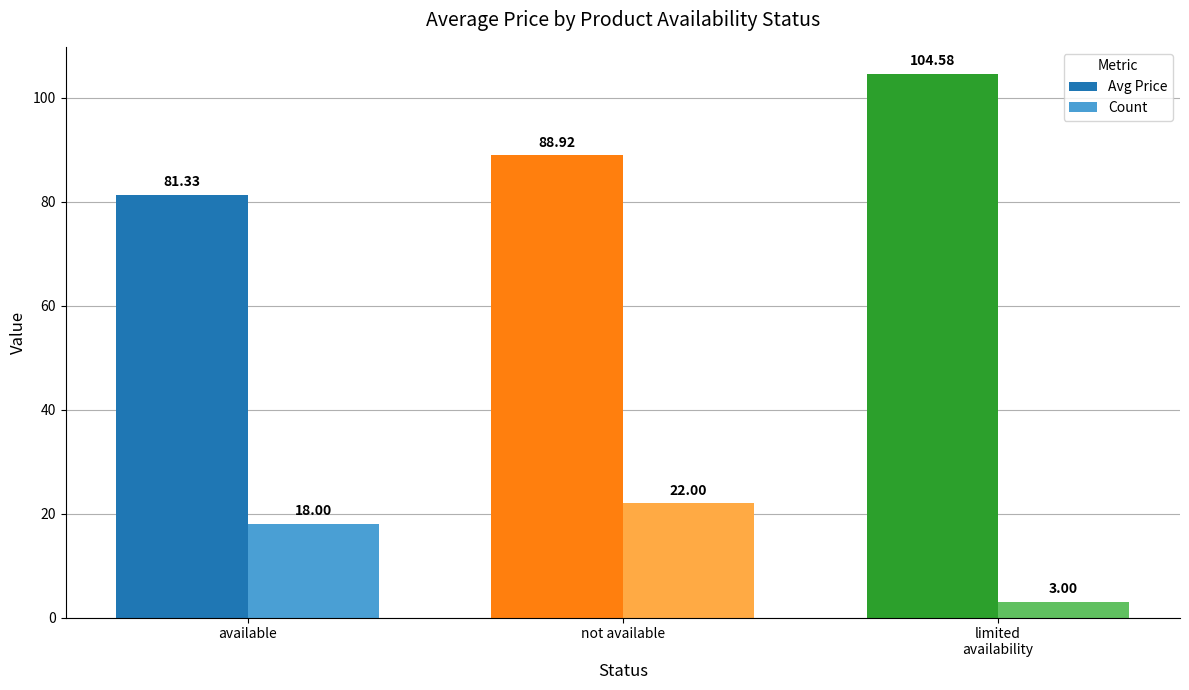

Count the number of categories in the chart.

3